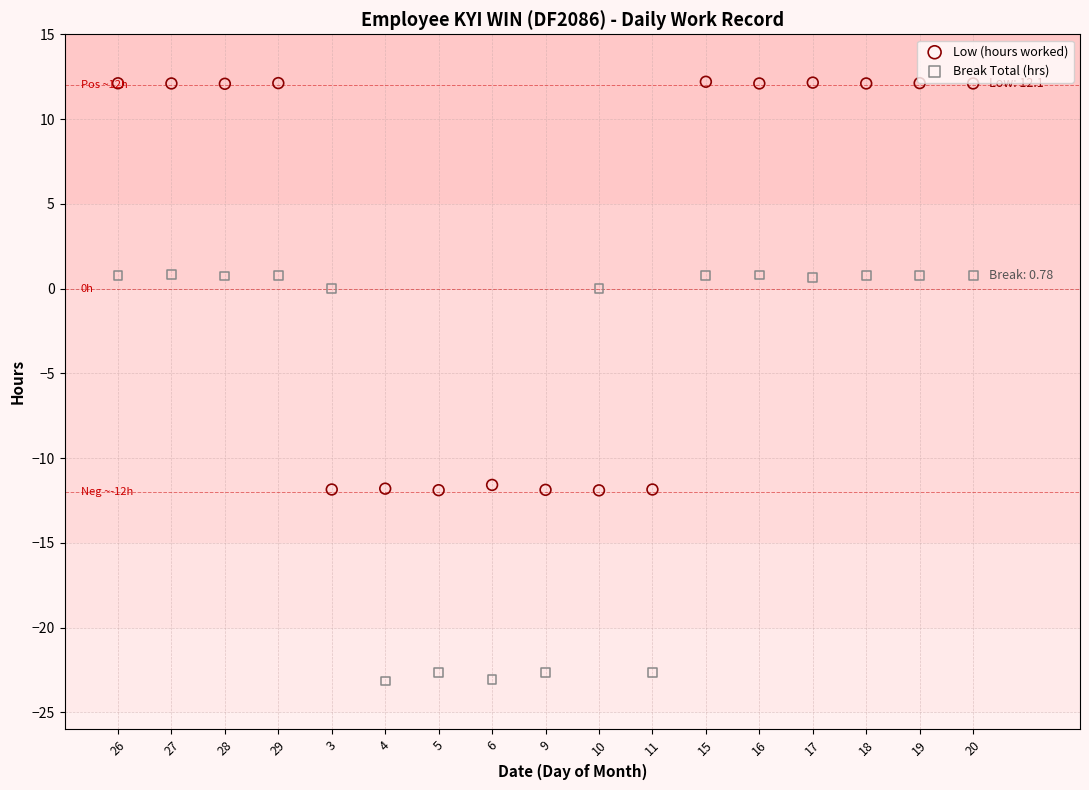

Which series has the largest Y range (max minus min)?

Low (hours worked)